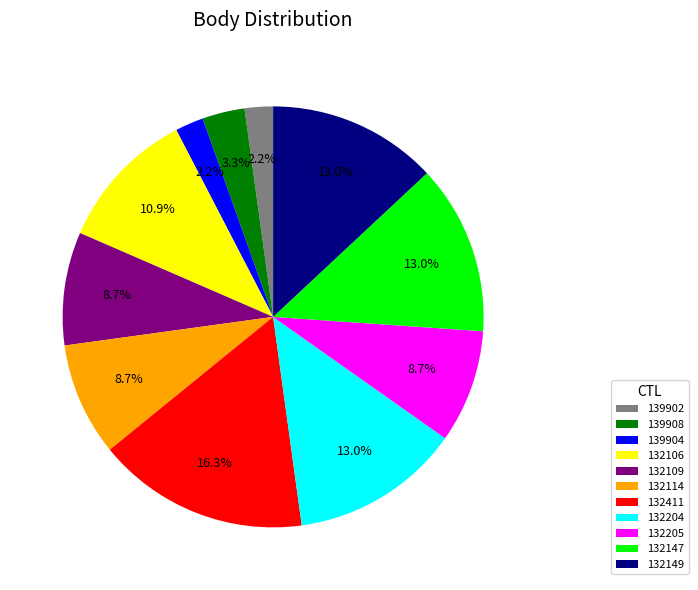

What is the ratio of the value at 132149 to the value at 132147?

1.0